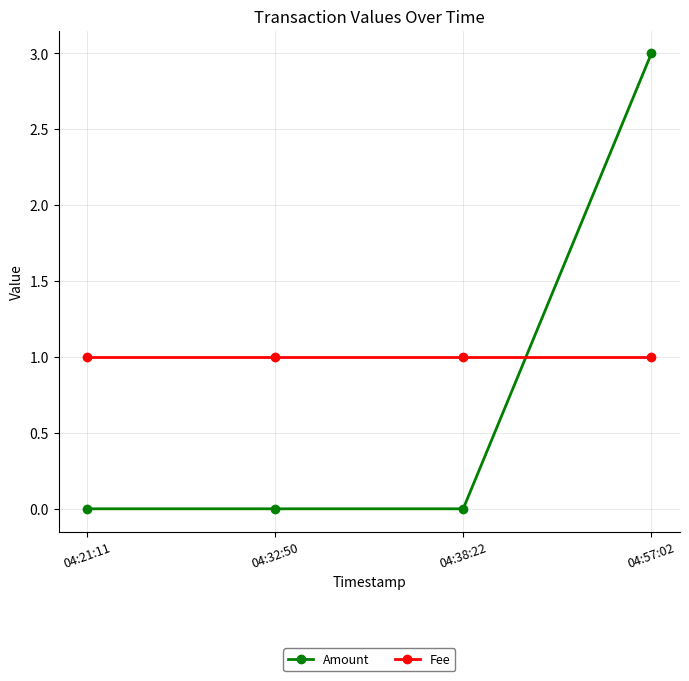

At which category does the chart reach its peak across all series?

04:57:02